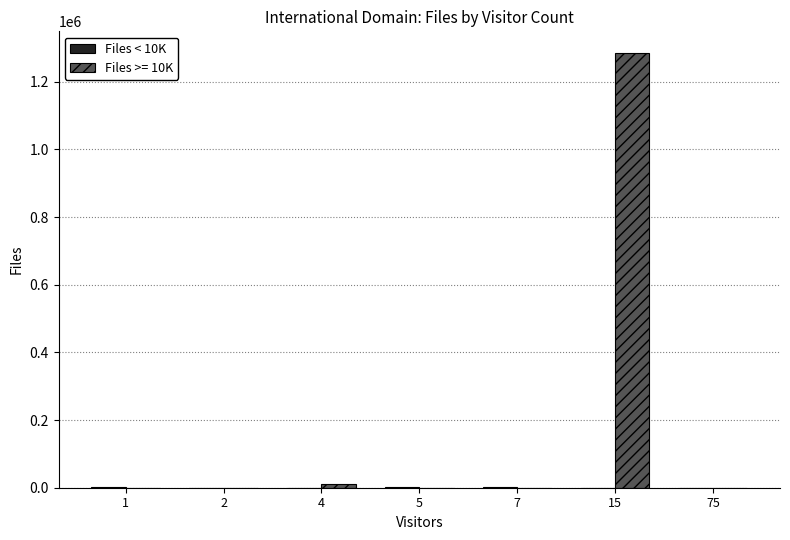

Are the bars grouped side by side (vs. stacked)?

Yes